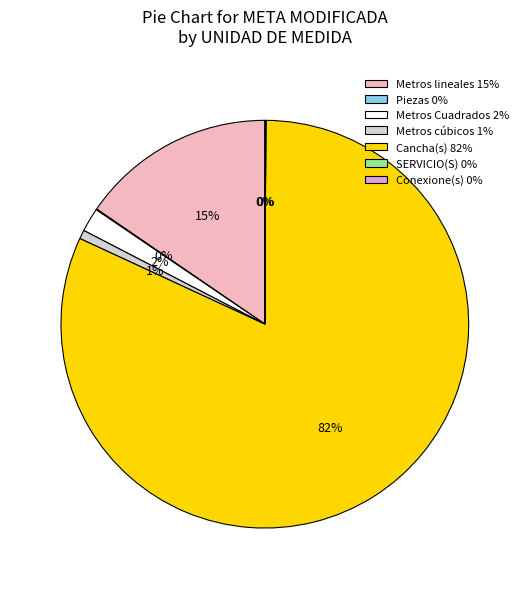

Do Metros Cuadrados 2% and Cancha(s) 82% together represent more than half of the pie?

Yes